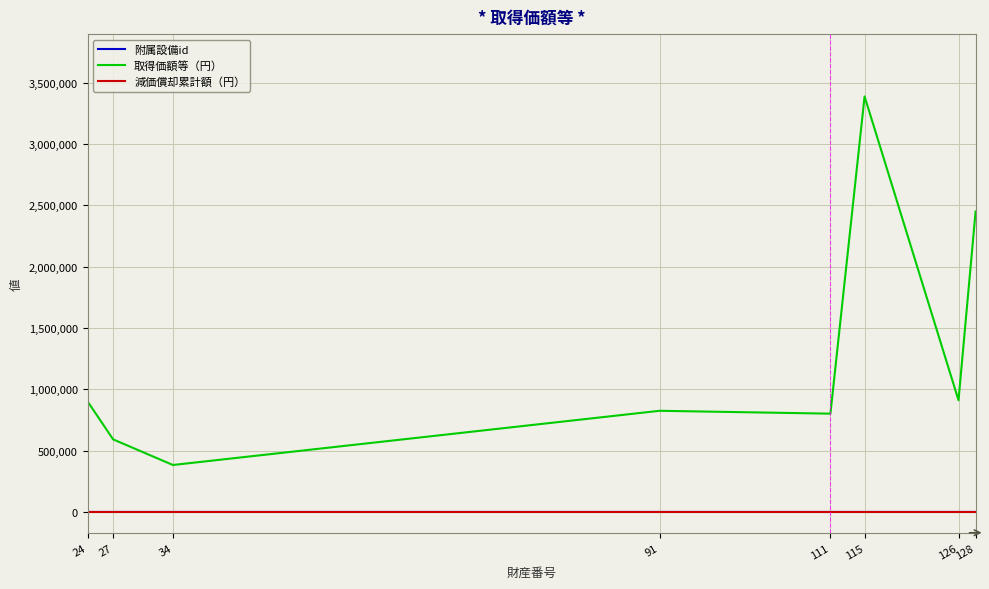

True or false: 附属設備id and 減価償却累計額（円） cross at least once.

False